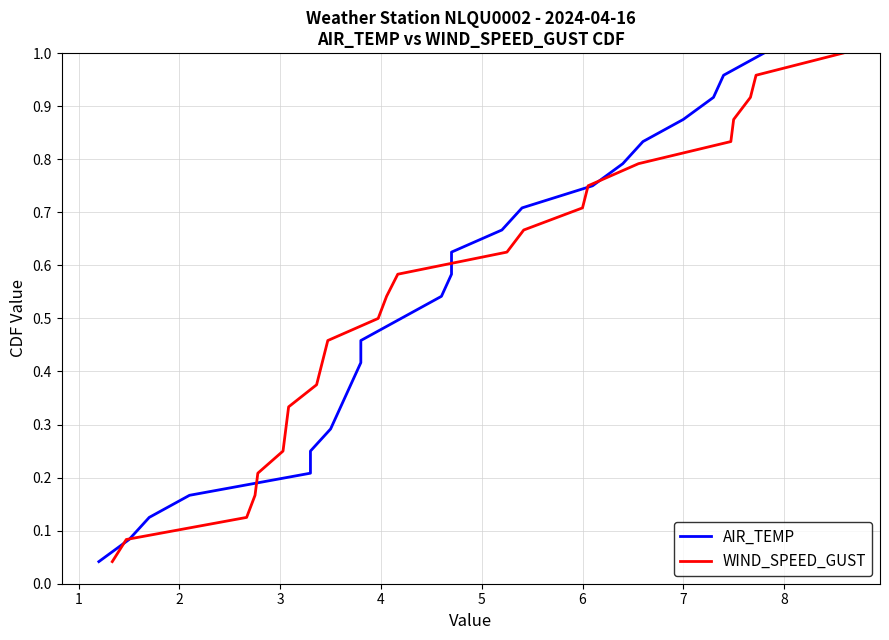

What is the maximum value for AIR_TEMP?

1.0